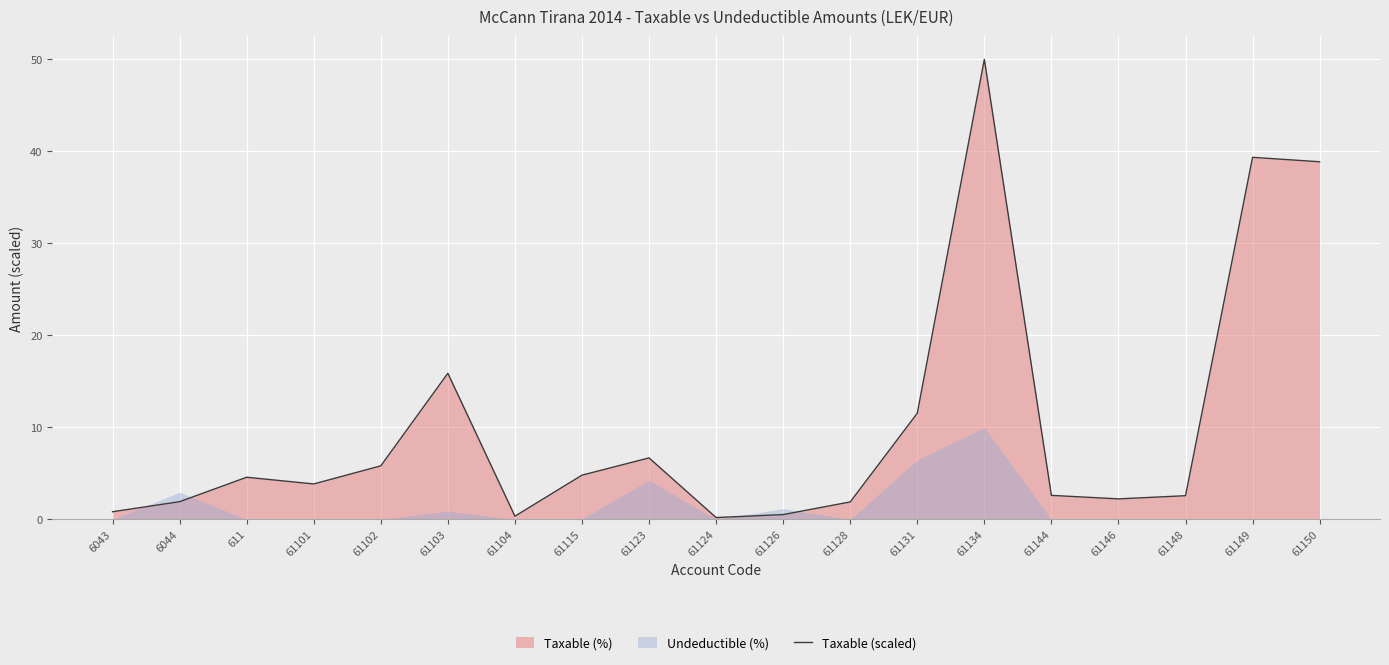

Reading left to right, list all the values displayed in this chart.

6043=0.8	6044=1.9	611=4.6	61101=3.9	61102=5.8	61103=15.9	61104=0.4	61115=4.8	61123=6.7	61124=0.2	61126=0.5	61128=1.9	61131=11.5	61134=50.0	61144=2.6	61146=2.2	61148=2.6	61149=39.4	61150=38.9